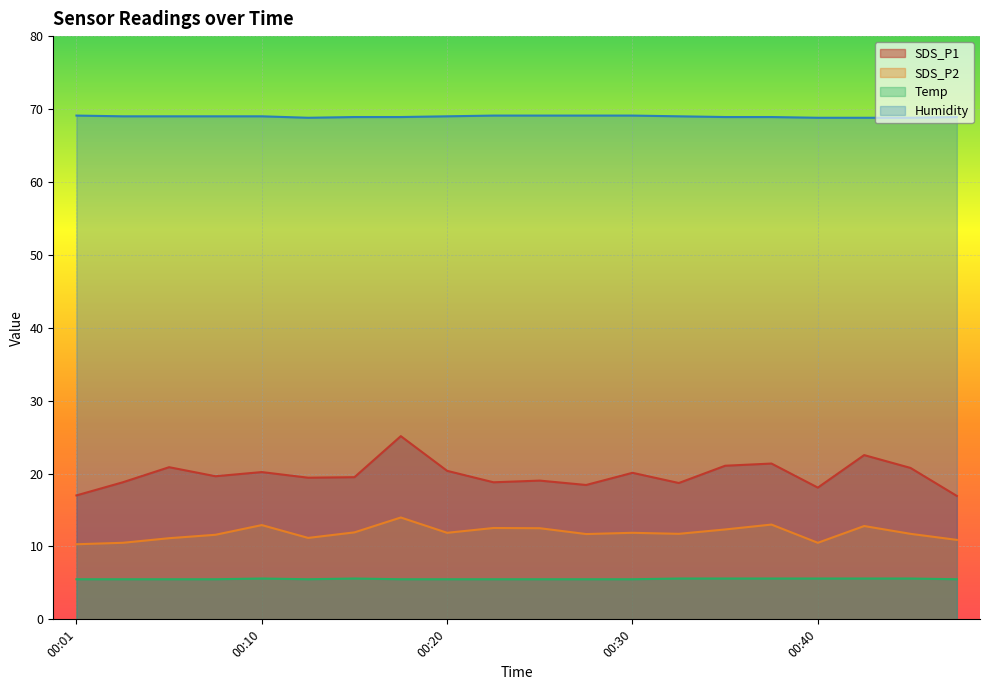

What is the difference between the highest and lowest values at 00:23?

63.6